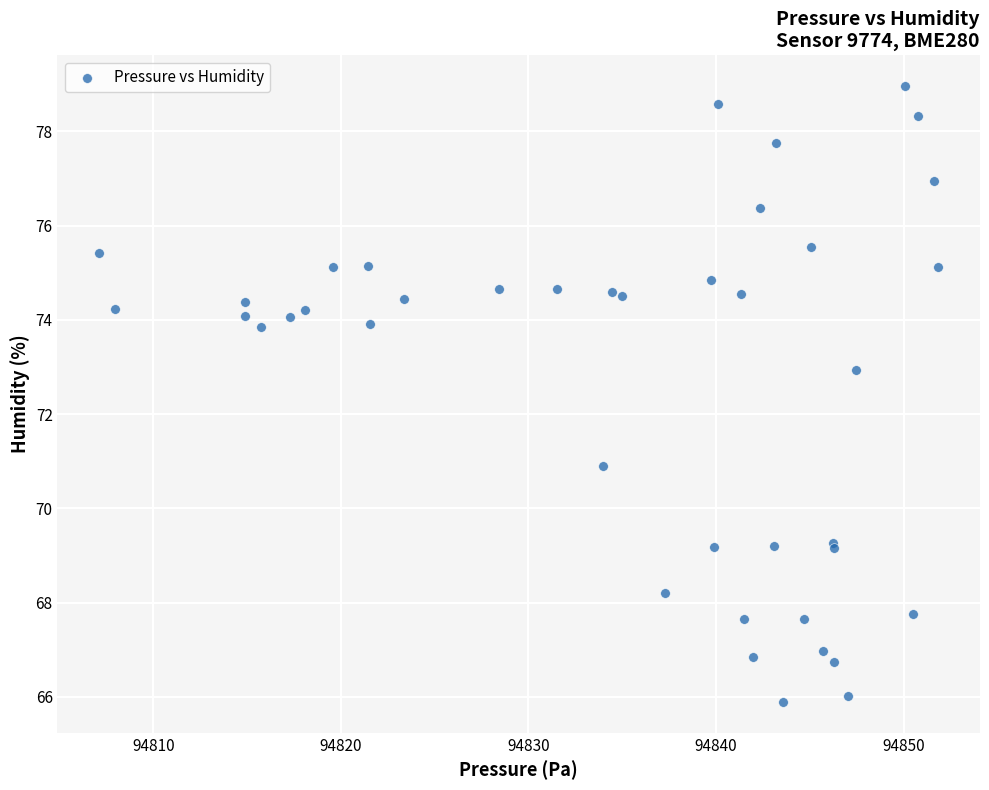

What Y value in the scatter plot is closest to 72?

72.9